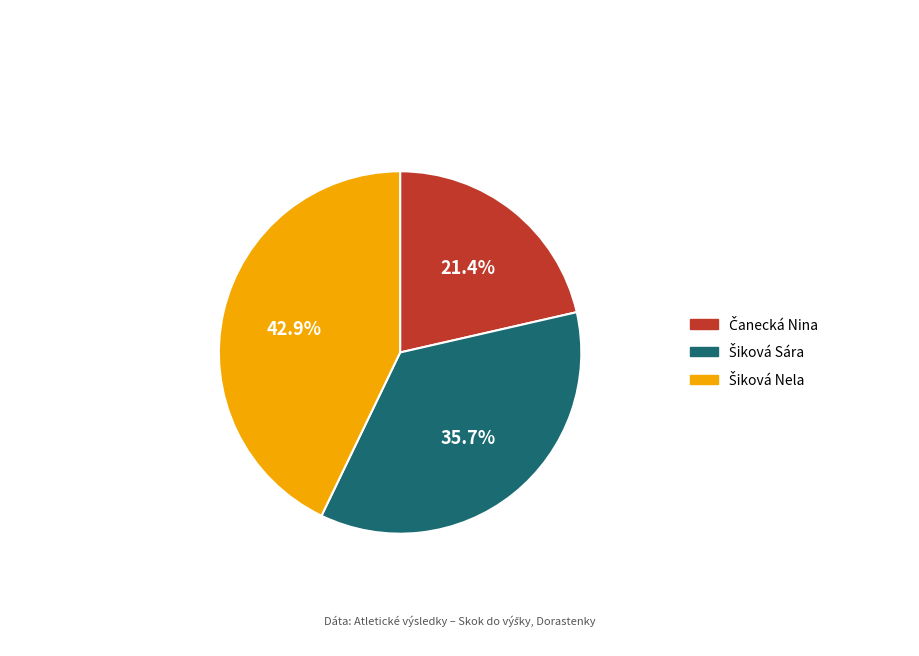

Is there a majority slice in this chart?

No